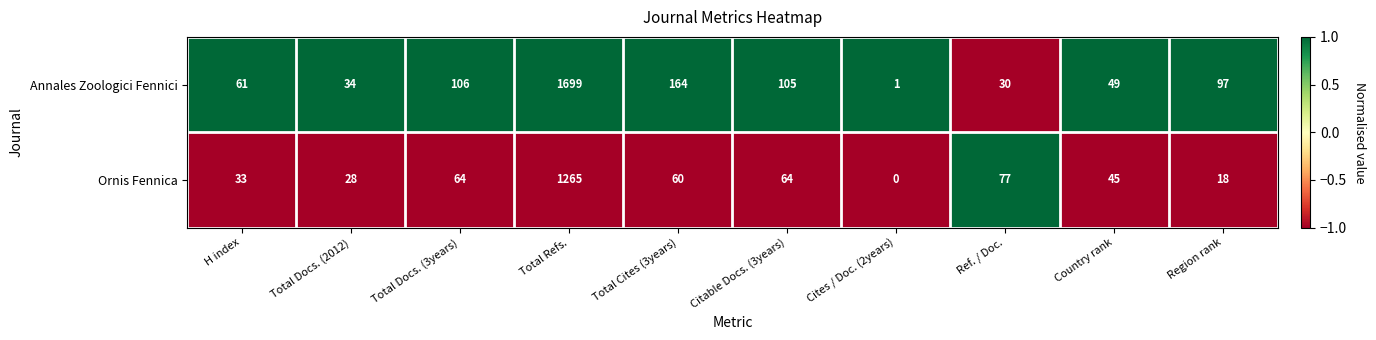

Reading right to left, what are all the values shown in this chart?

Annales Zoologici Fennici: 97	49	30	1	105	164	1699	106	34	61
Ornis Fennica: 18	45	77	0	64	60	1265	64	28	33